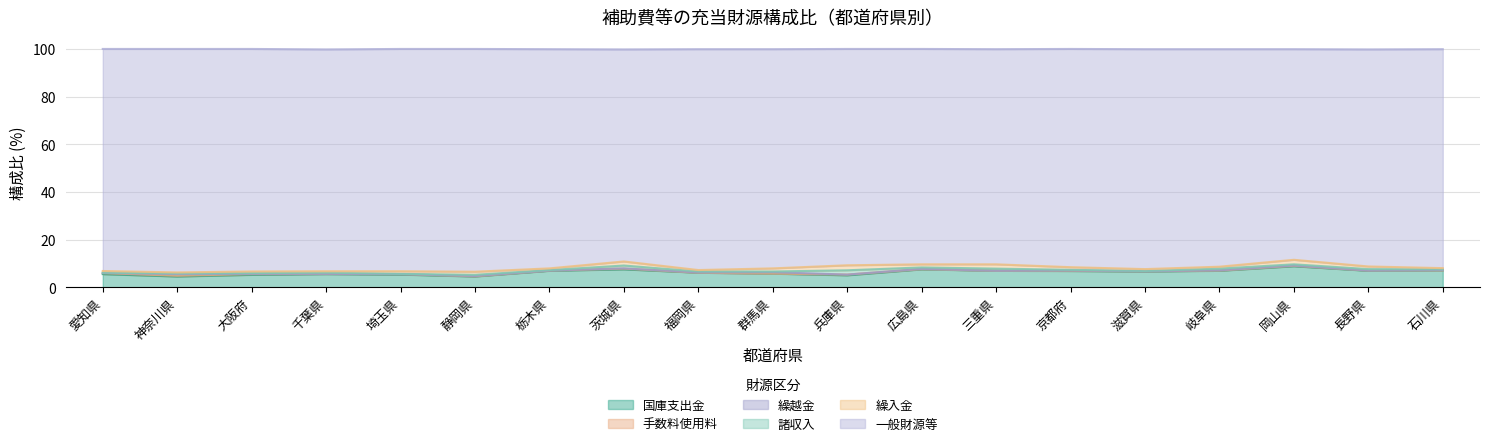

At which category is the sum across all series the highest?

愛知県